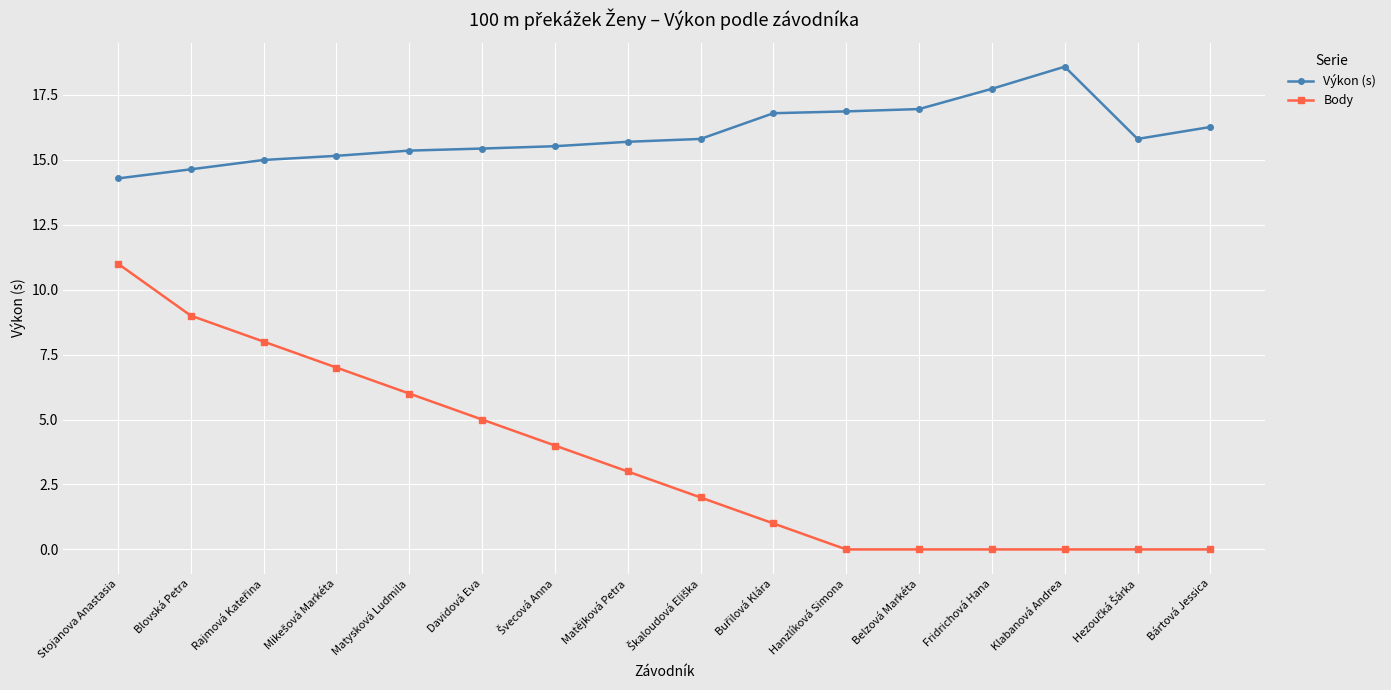

Rank the series by their maximum value, from lowest to highest.

Body, Výkon (s)